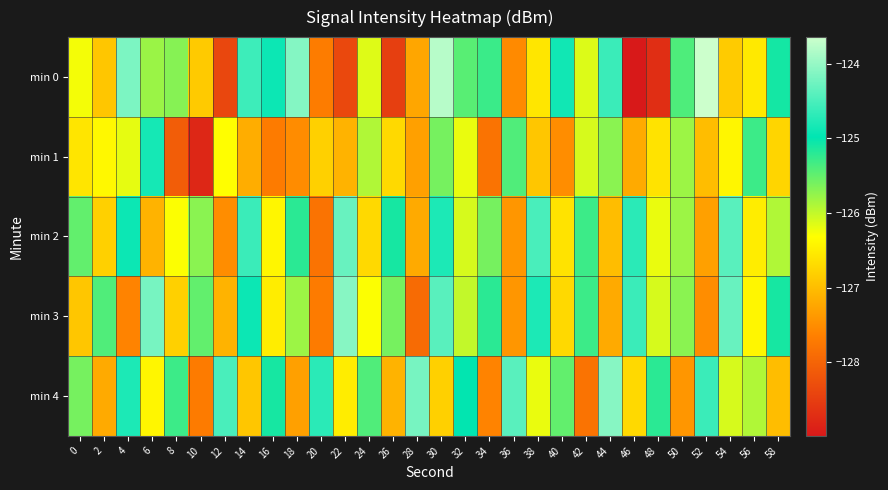

How many series are shown in this chart?

5